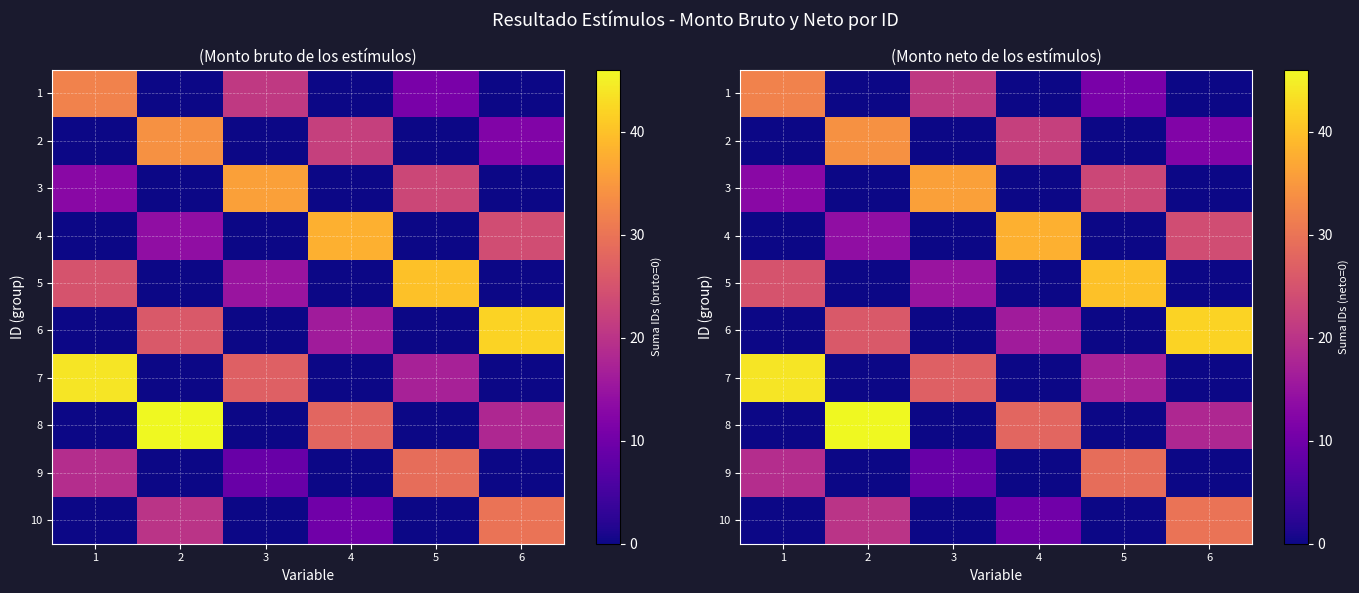

The value of 1 at 2 is -20. True or false?

False